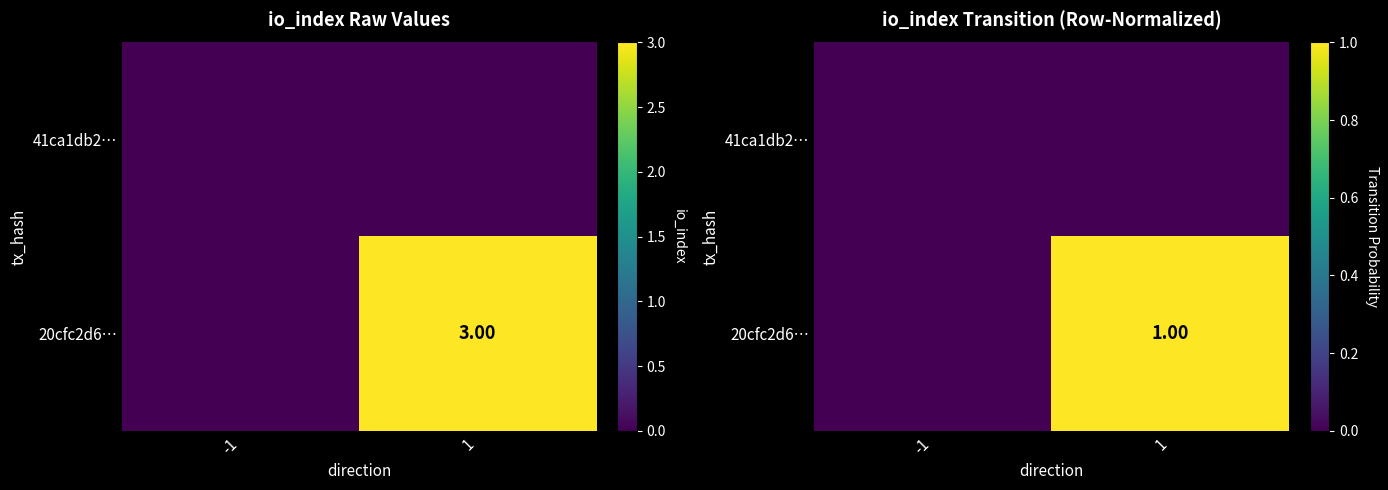

Rank the series by their maximum value, from lowest to highest.

41ca1db2…, 20cfc2d6…